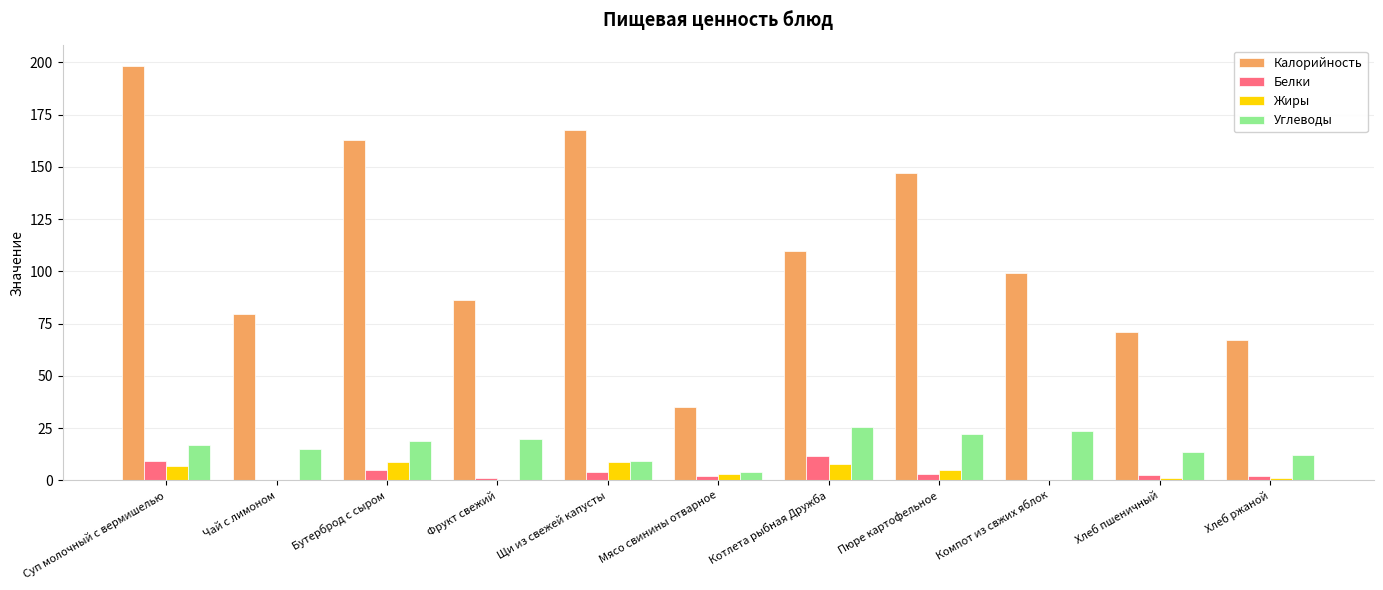

Count the number of categories in the chart.

11